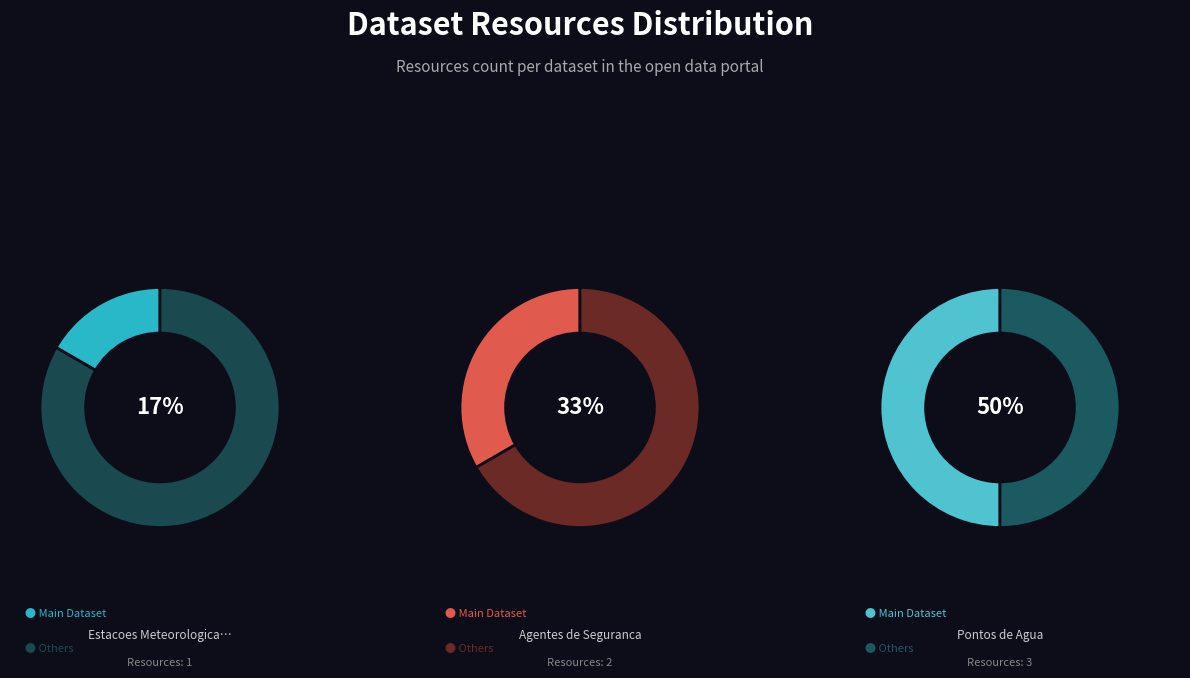

What is the largest slice in the pie chart?

Pontos de Agua